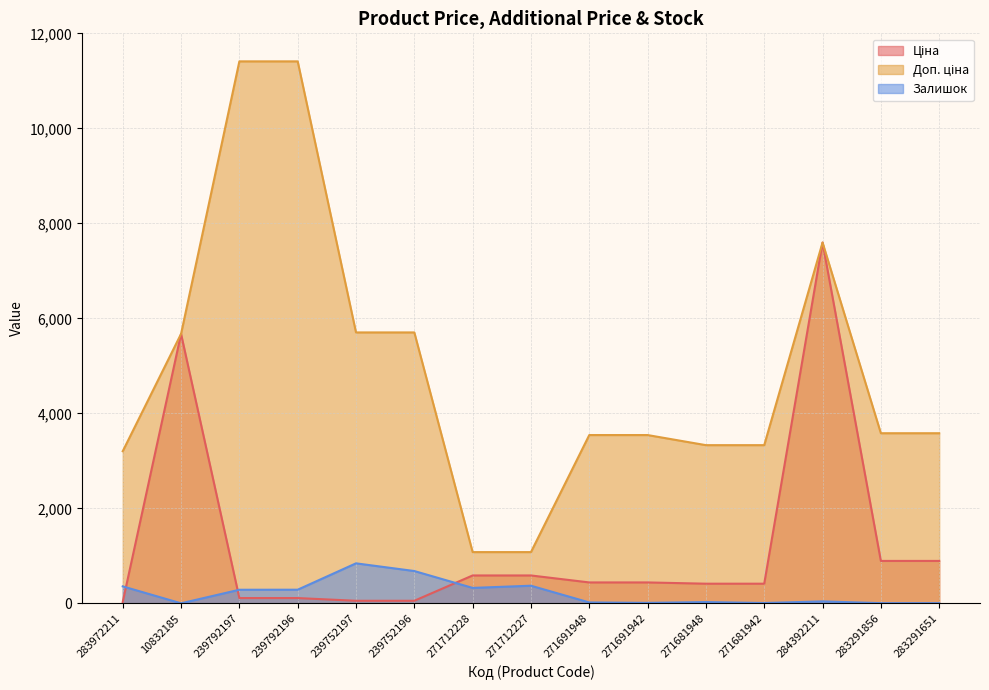

How many data points in Доп. ціна are less than 3583?

7